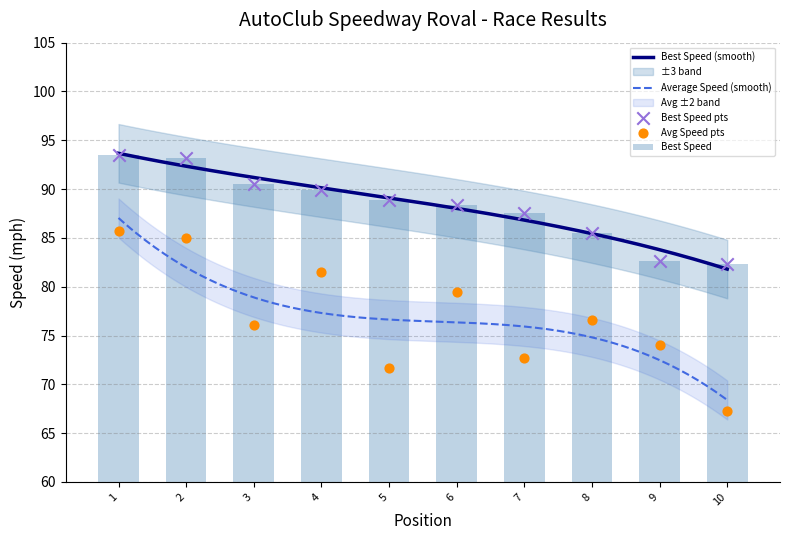

Which series has the widest spread of Y values?

Average Speed